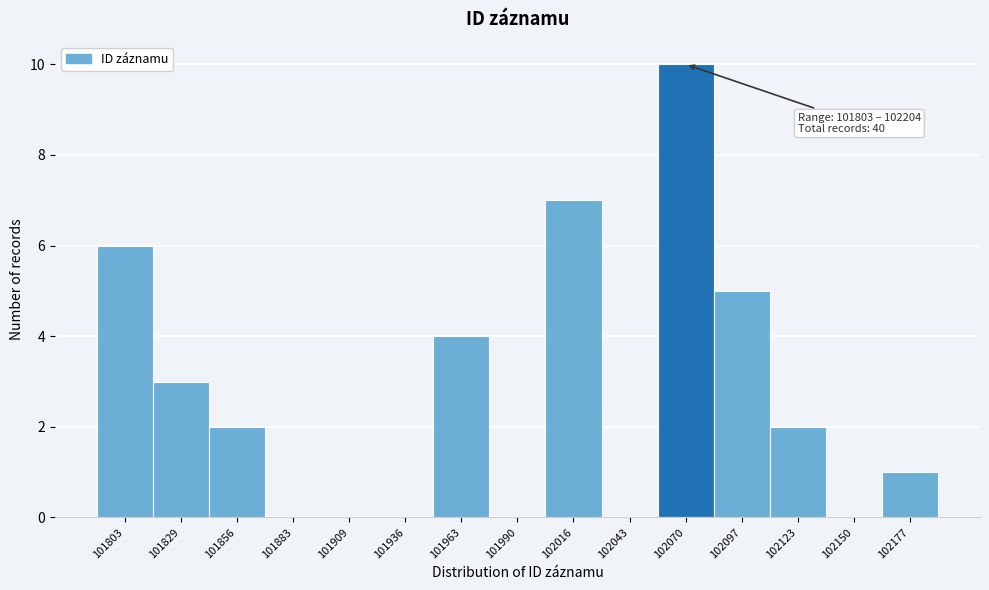

Reading left to right, list all the values displayed in this chart.

101803=6	101829=3	101856=2	101883=0	101909=0	101936=0	101963=4	101990=0	102016=7	102043=0	102070=10	102097=5	102123=2	102150=0	102177=1